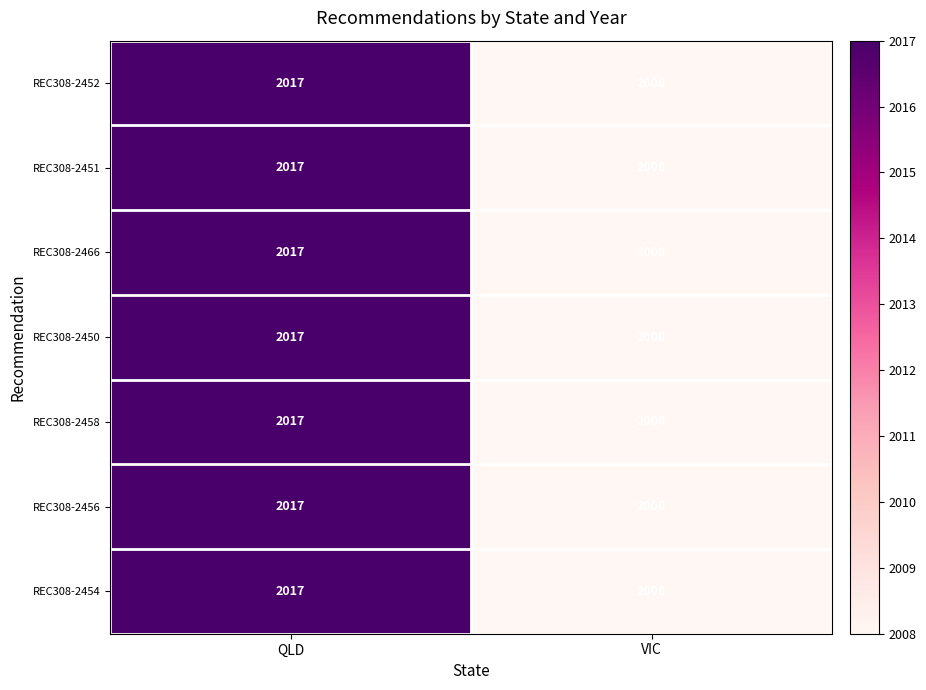

Reading left to right, transcribe all the data shown in this chart.

REC308-2452: QLD=2017	VIC=2008
REC308-2451: QLD=2017	VIC=2008
REC308-2466: QLD=2017	VIC=2008
REC308-2450: QLD=2017	VIC=2008
REC308-2458: QLD=2017	VIC=2008
REC308-2456: QLD=2017	VIC=2008
REC308-2454: QLD=2017	VIC=2008